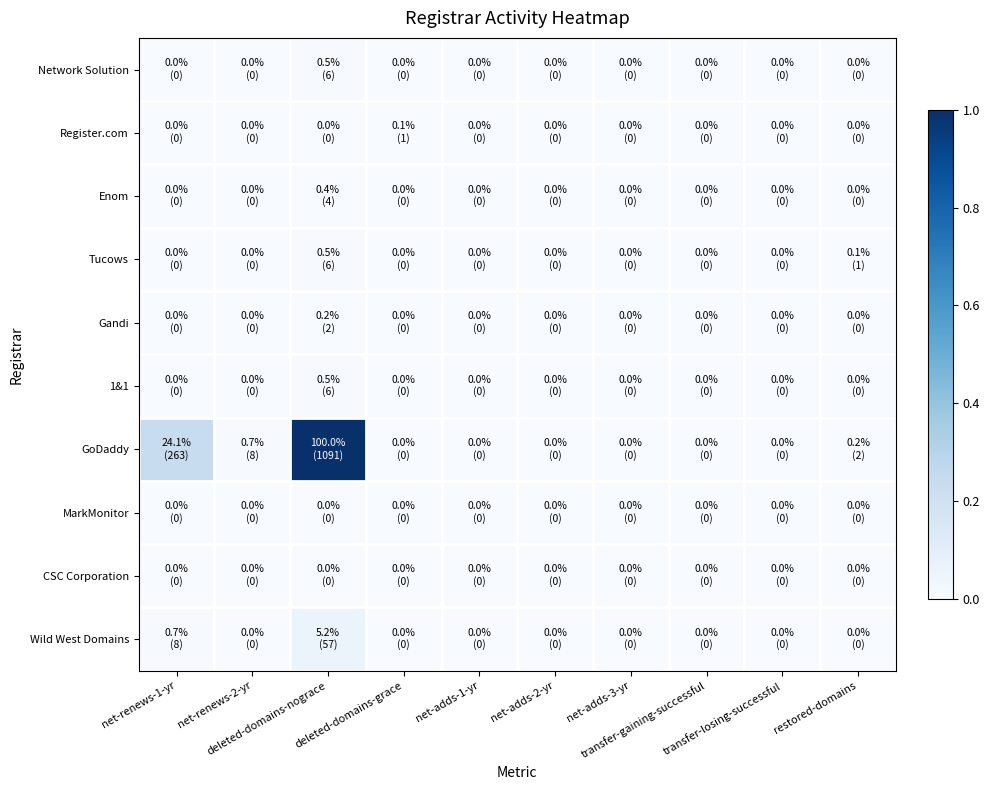

Reading left to right, what are all the values shown in this chart?

Network Solution: net-renews-1-yr=0.0	net-renews-2-yr=0.0	deleted-domains-nograce=0.0	deleted-domains-grace=0.0	net-adds-1-yr=0.0	net-adds-2-yr=0.0	net-adds-3-yr=0.0	transfer-gaining-successful=0.0	transfer-losing-successful=0.0	restored-domains=0.0
Register.com: net-renews-1-yr=0.0	net-renews-2-yr=0.0	deleted-domains-nograce=0.0	deleted-domains-grace=0.0	net-adds-1-yr=0.0	net-adds-2-yr=0.0	net-adds-3-yr=0.0	transfer-gaining-successful=0.0	transfer-losing-successful=0.0	restored-domains=0.0
Enom: net-renews-1-yr=0.0	net-renews-2-yr=0.0	deleted-domains-nograce=0.0	deleted-domains-grace=0.0	net-adds-1-yr=0.0	net-adds-2-yr=0.0	net-adds-3-yr=0.0	transfer-gaining-successful=0.0	transfer-losing-successful=0.0	restored-domains=0.0
Tucows: net-renews-1-yr=0.0	net-renews-2-yr=0.0	deleted-domains-nograce=0.0	deleted-domains-grace=0.0	net-adds-1-yr=0.0	net-adds-2-yr=0.0	net-adds-3-yr=0.0	transfer-gaining-successful=0.0	transfer-losing-successful=0.0	restored-domains=0.0
Gandi: net-renews-1-yr=0.0	net-renews-2-yr=0.0	deleted-domains-nograce=0.0	deleted-domains-grace=0.0	net-adds-1-yr=0.0	net-adds-2-yr=0.0	net-adds-3-yr=0.0	transfer-gaining-successful=0.0	transfer-losing-successful=0.0	restored-domains=0.0
1&1: net-renews-1-yr=0.0	net-renews-2-yr=0.0	deleted-domains-nograce=0.0	deleted-domains-grace=0.0	net-adds-1-yr=0.0	net-adds-2-yr=0.0	net-adds-3-yr=0.0	transfer-gaining-successful=0.0	transfer-losing-successful=0.0	restored-domains=0.0
GoDaddy: net-renews-1-yr=0.2	net-renews-2-yr=0.0	deleted-domains-nograce=1.0	deleted-domains-grace=0.0	net-adds-1-yr=0.0	net-adds-2-yr=0.0	net-adds-3-yr=0.0	transfer-gaining-successful=0.0	transfer-losing-successful=0.0	restored-domains=0.0
MarkMonitor: net-renews-1-yr=0.0	net-renews-2-yr=0.0	deleted-domains-nograce=0.0	deleted-domains-grace=0.0	net-adds-1-yr=0.0	net-adds-2-yr=0.0	net-adds-3-yr=0.0	transfer-gaining-successful=0.0	transfer-losing-successful=0.0	restored-domains=0.0
CSC Corporation: net-renews-1-yr=0.0	net-renews-2-yr=0.0	deleted-domains-nograce=0.0	deleted-domains-grace=0.0	net-adds-1-yr=0.0	net-adds-2-yr=0.0	net-adds-3-yr=0.0	transfer-gaining-successful=0.0	transfer-losing-successful=0.0	restored-domains=0.0
Wild West Domains: net-renews-1-yr=0.0	net-renews-2-yr=0.0	deleted-domains-nograce=0.1	deleted-domains-grace=0.0	net-adds-1-yr=0.0	net-adds-2-yr=0.0	net-adds-3-yr=0.0	transfer-gaining-successful=0.0	transfer-losing-successful=0.0	restored-domains=0.0